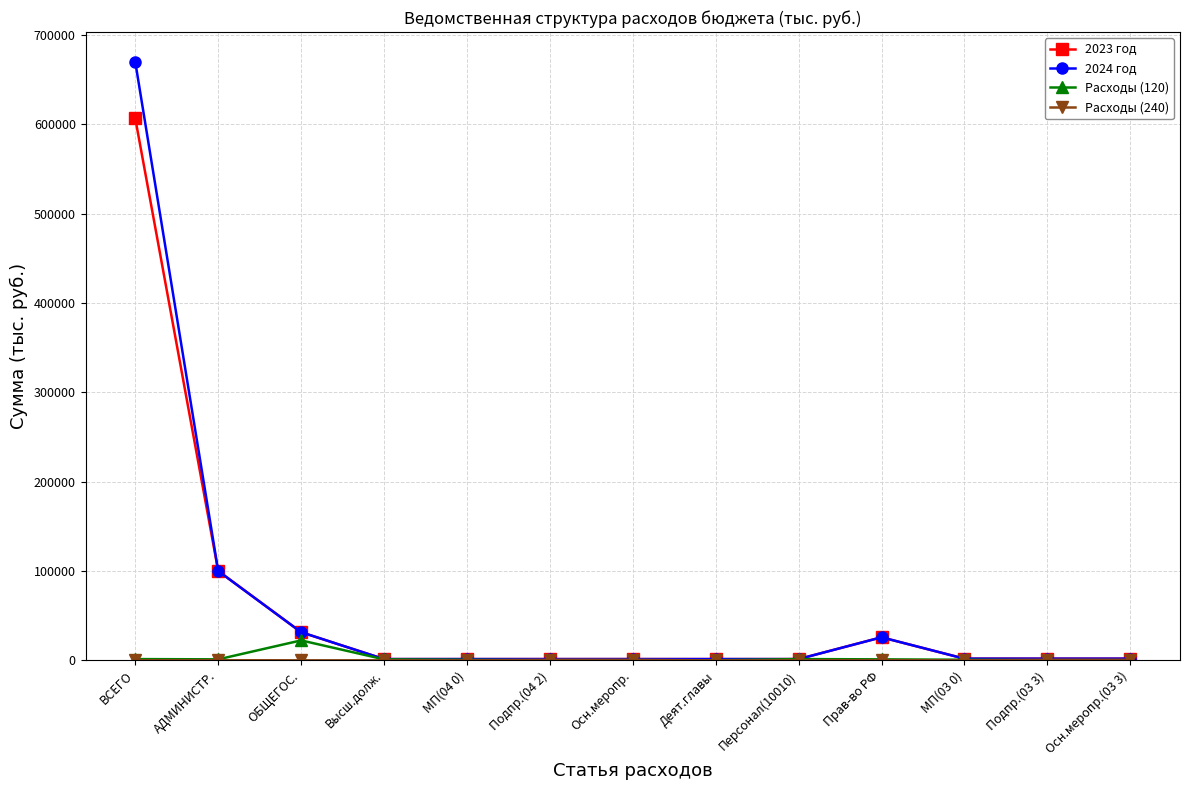

What is the greatest value displayed?

669537.7